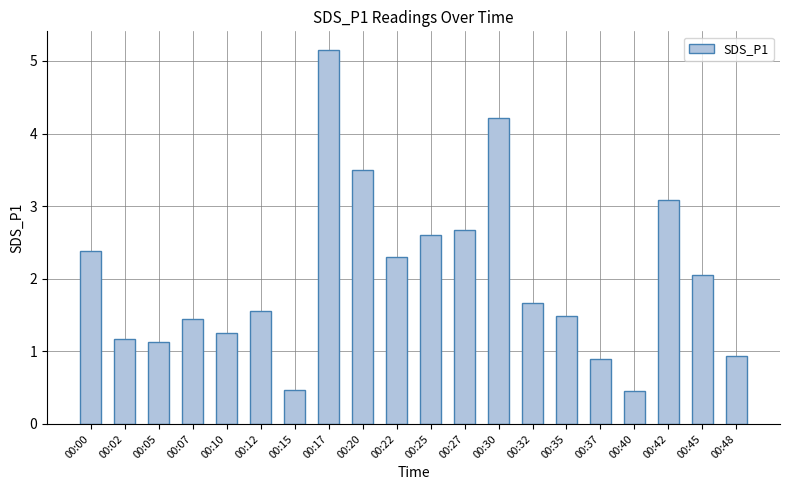

What is the value of the 1st bar from the left?

2.4